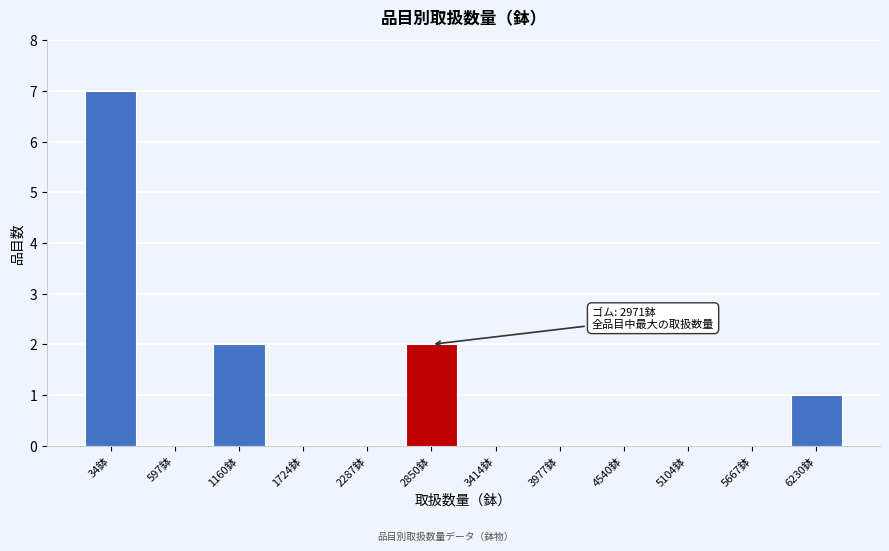

Reading left to right, list all the values displayed in this chart.

34鉢=7	597鉢=0	1160鉢=2	1724鉢=0	2287鉢=0	2850鉢=2	3414鉢=0	3977鉢=0	4540鉢=0	5104鉢=0	5667鉢=0	6230鉢=1